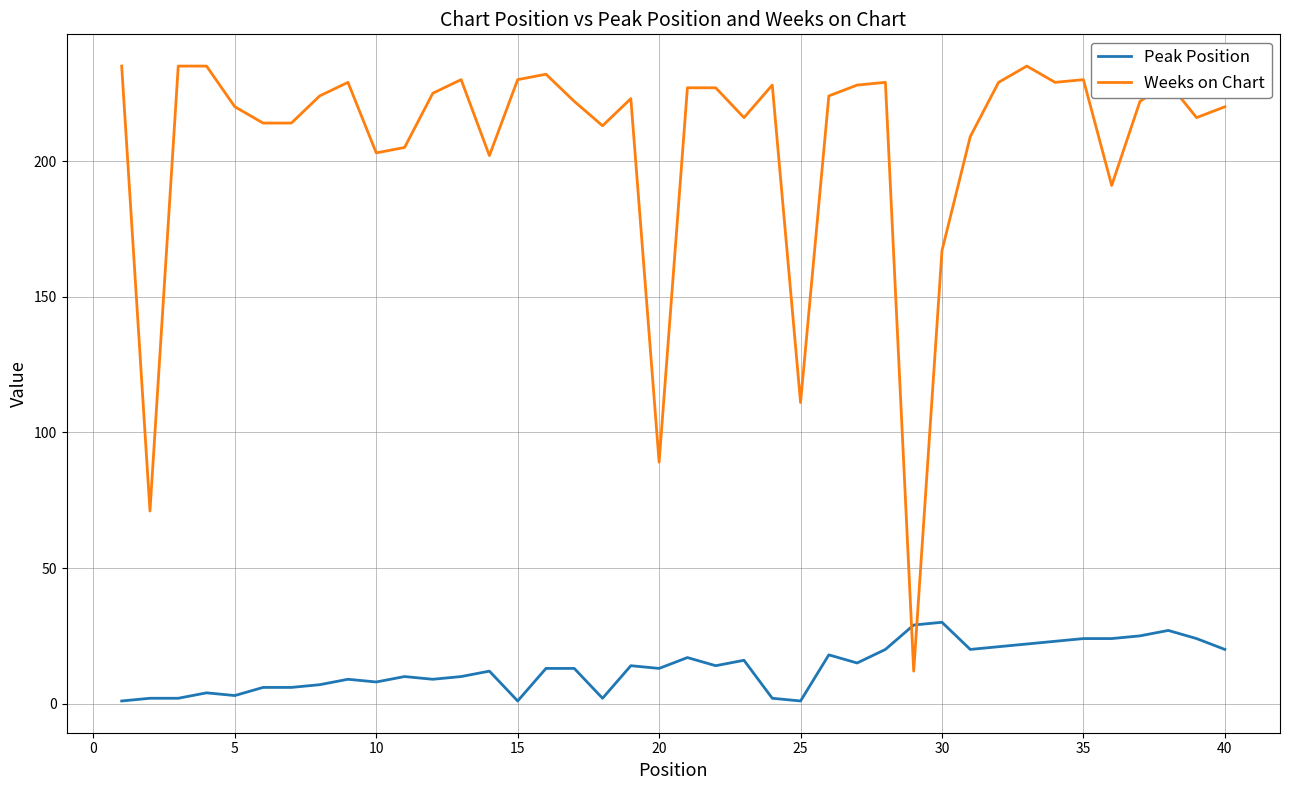

Which series has the largest total across all categories?

Weeks on Chart